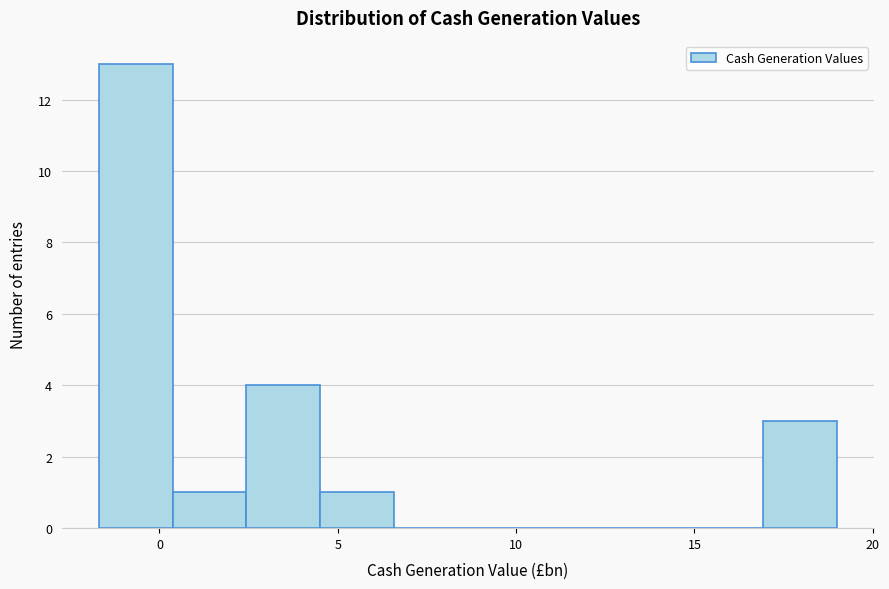

Reading left to right, list every bar in this chart as the range it spans on the x-axis followed by its height. Neither the bar edges nor the heights are printed on the chart, so give them approximately, as read against the axes.

-1.5 to 0.5: 13
0.5 to 2.5: 1
2.5 to 4.5: 4
4.5 to 6.5: 1
6.5 to 8.5: 0
8.5 to 10.5: 0
10.5 to 13.0: 0
13.0 to 15.0: 0
15.0 to 17.0: 0
17.0 to 19.0: 3